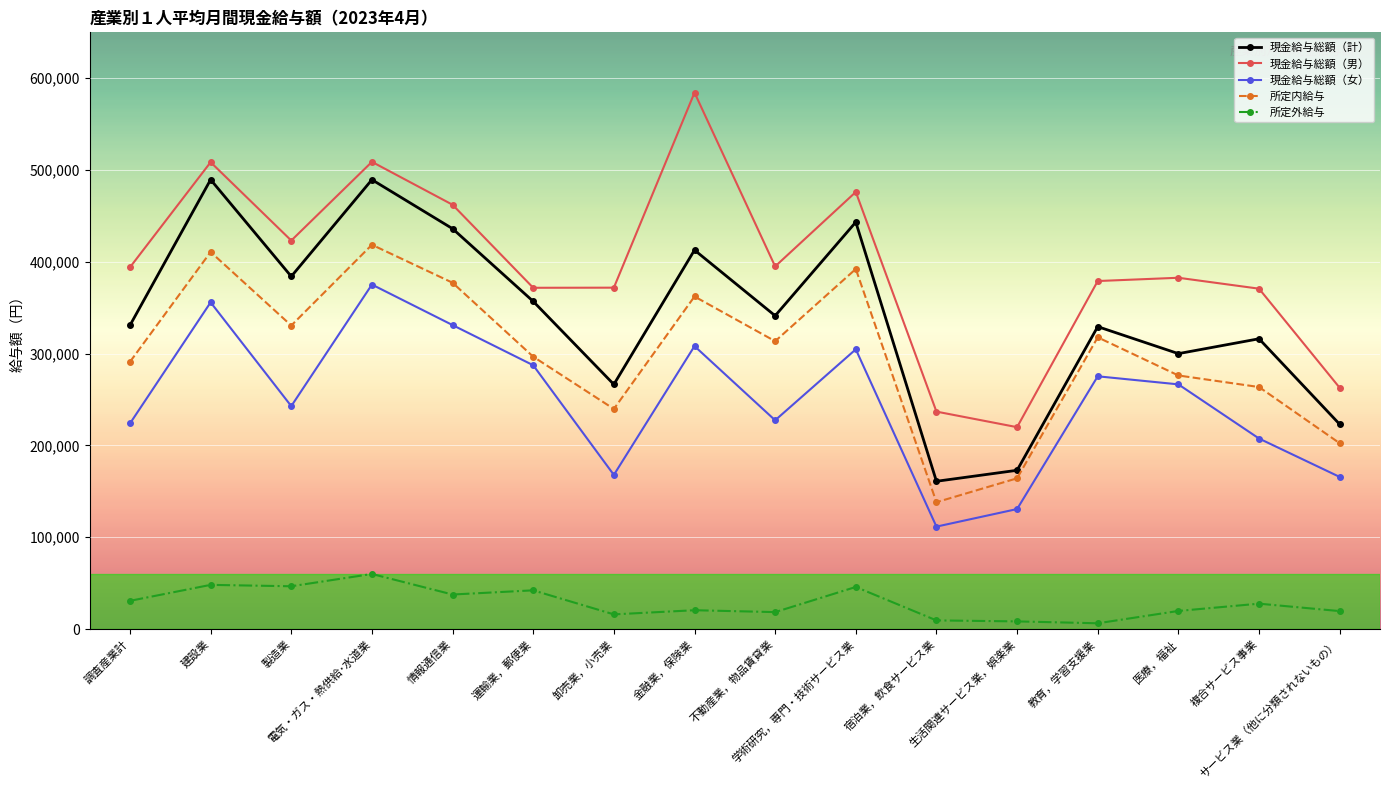

True or false: 所定内給与 and 現金給与総額（計） intersect in this chart.

False